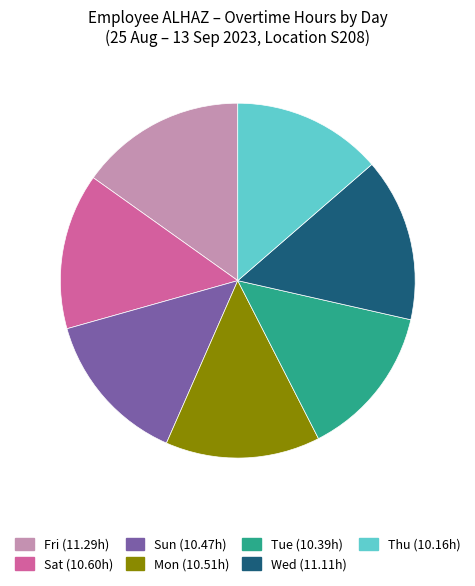

Is it true that Thu is 6% of the pie?

False